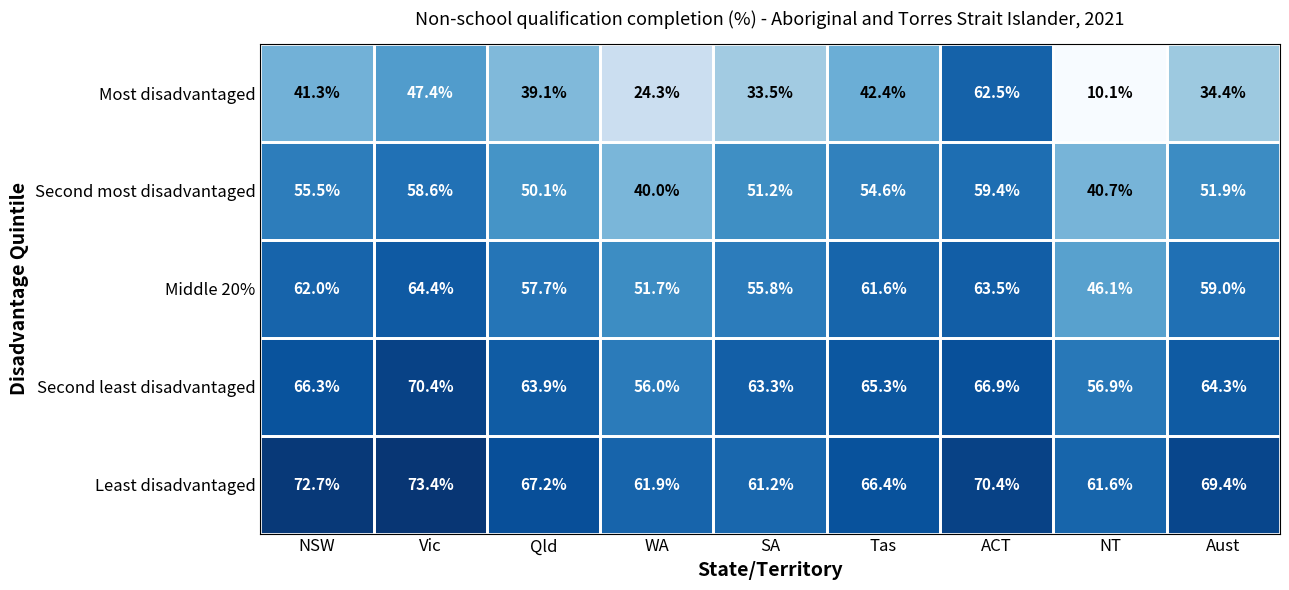

List the series in order of their peak value, lowest first.

Second most disadvantaged, Most disadvantaged, Middle 20%, Second least disadvantaged, Least disadvantaged